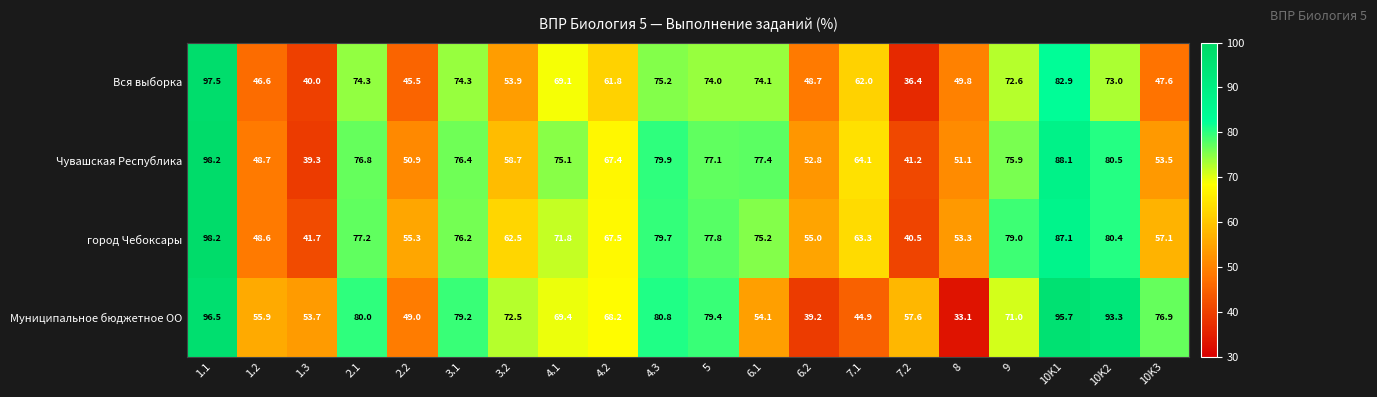

The Чувашская Республика series shows 108.5 at 4.2. True or false?

False